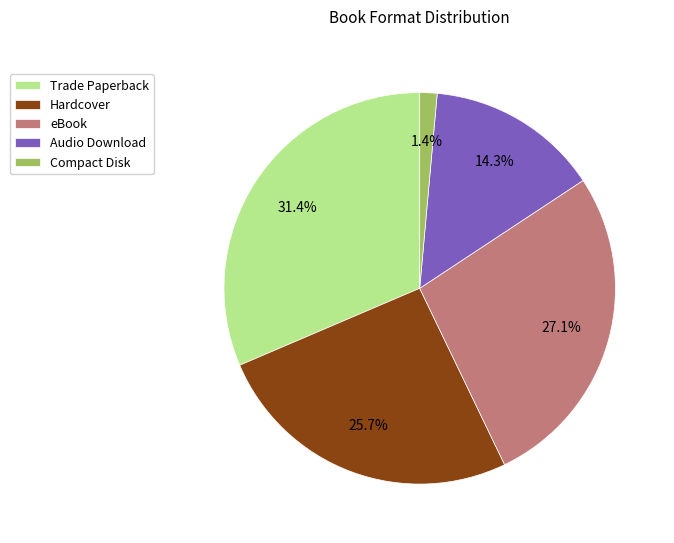

To the nearest percent, what portion does Trade Paperback represent?

31%